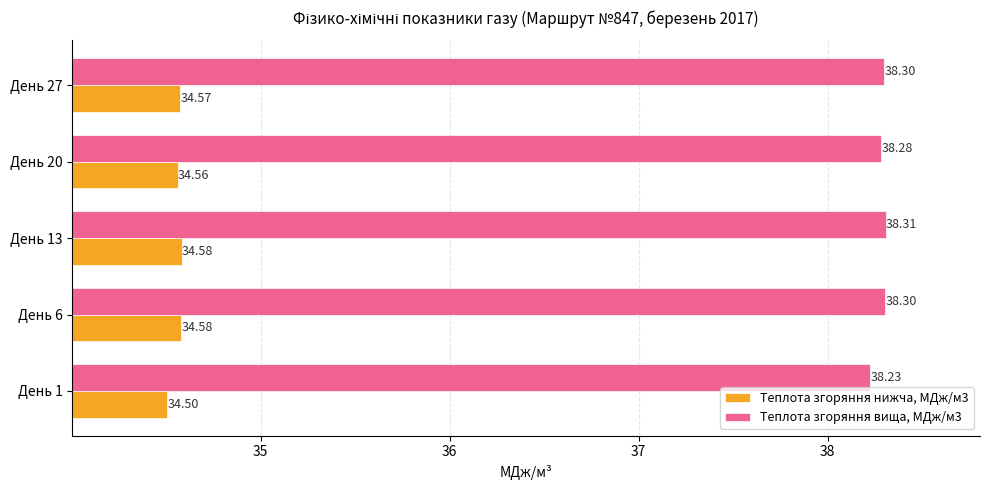

Count the Теплота згоряння вища, МДж/м3 values in the range 38 to 39.

5